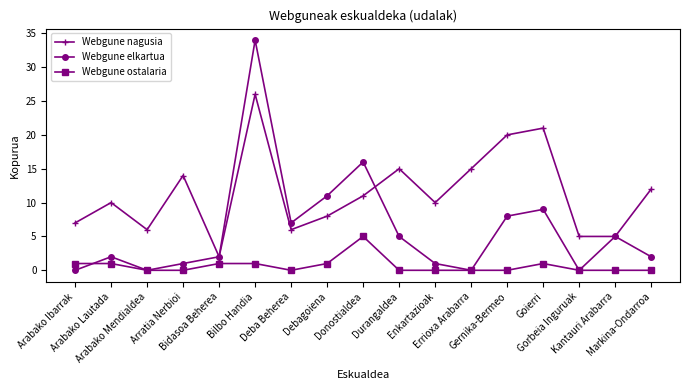

What position from the right is Arratia Nerbioi?

14